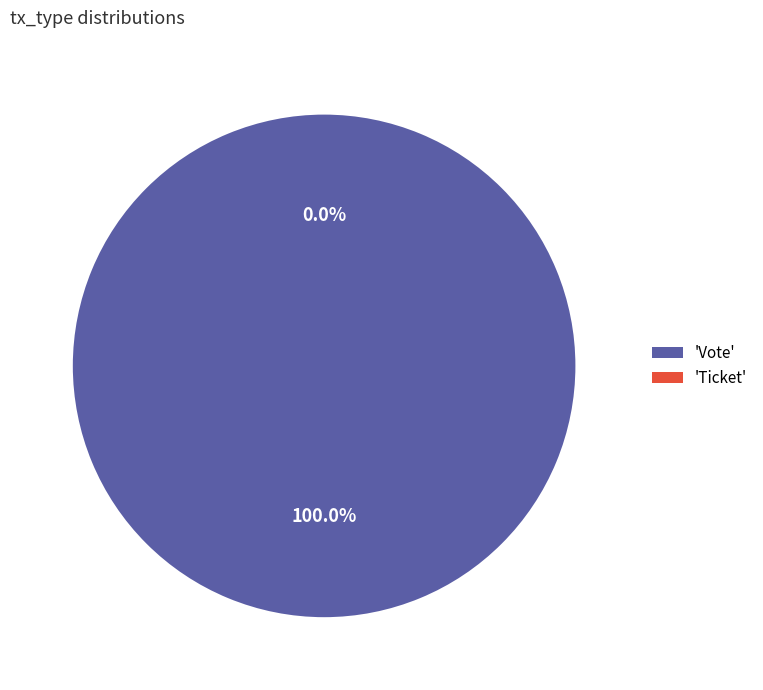

What is the total percentage of Vote and Ticket?

100.0%